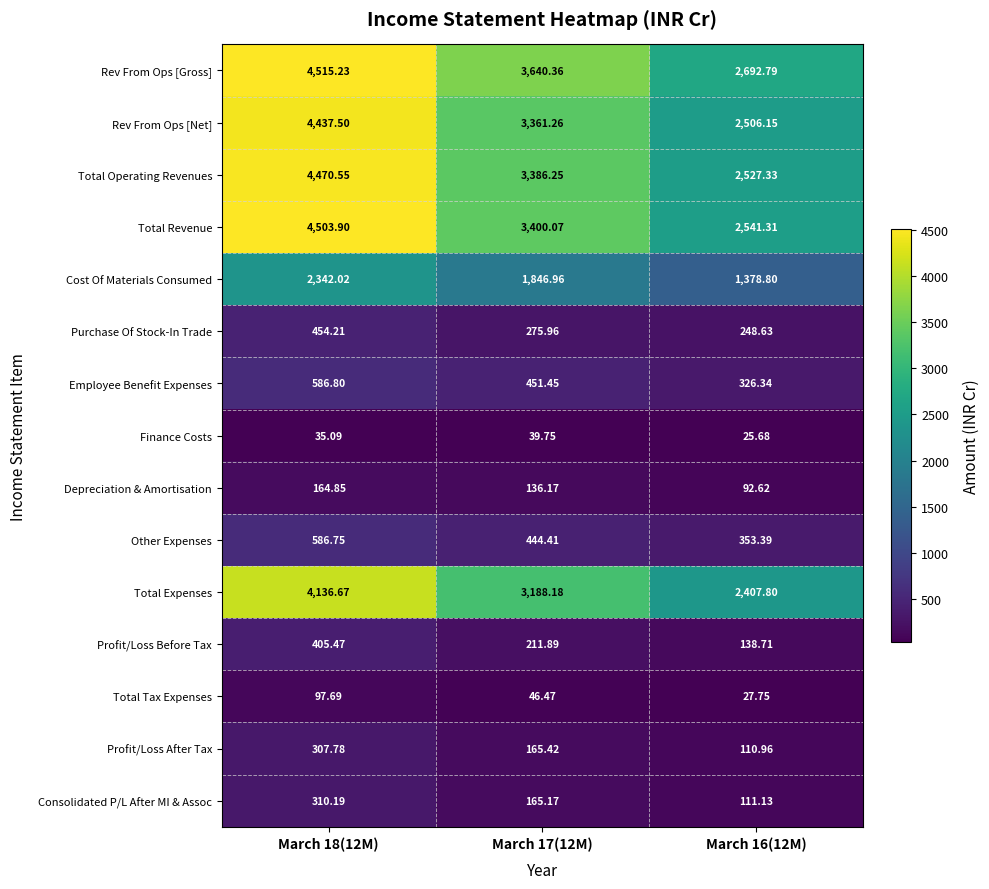

Which series changed the most between March 17(12M) and March 16(12M)?

Rev From Ops [Gross]